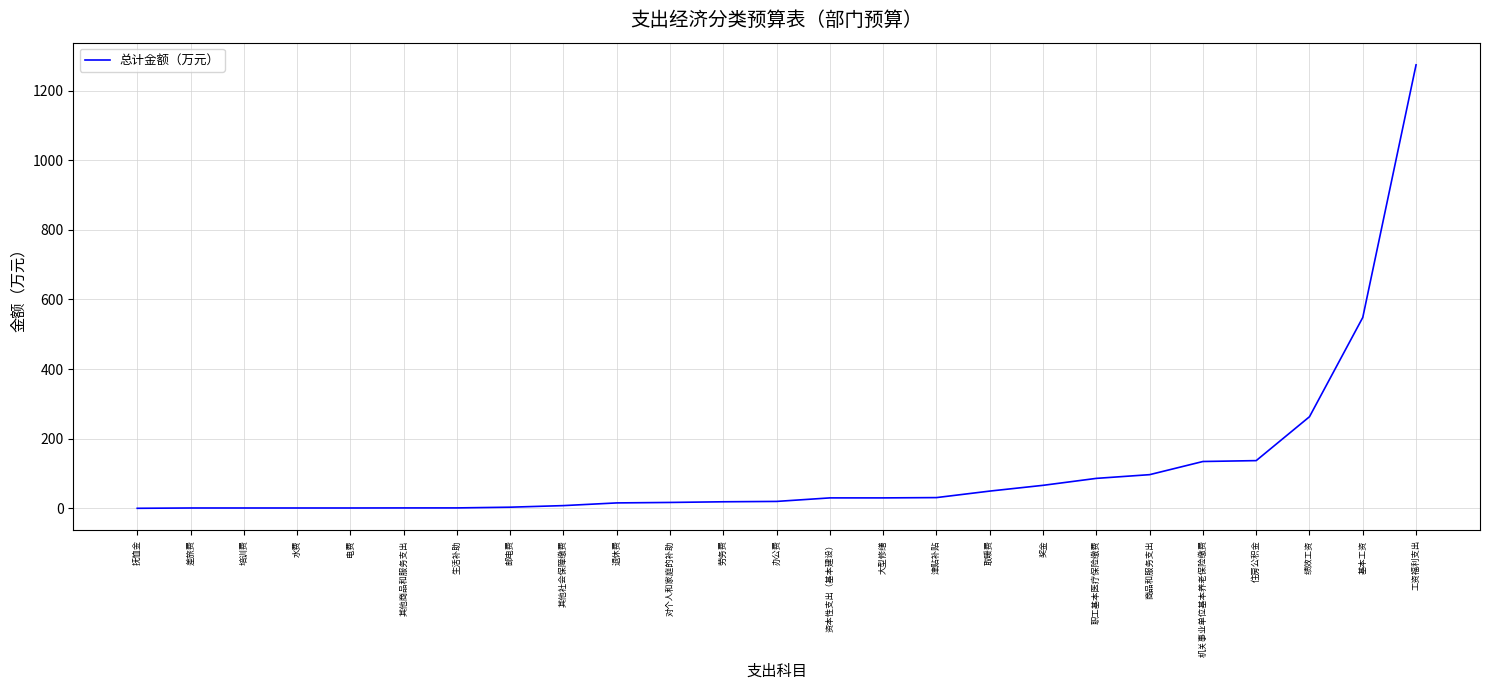

Which has a higher value, 其他商品和服务支出 or 基本工资?

基本工资